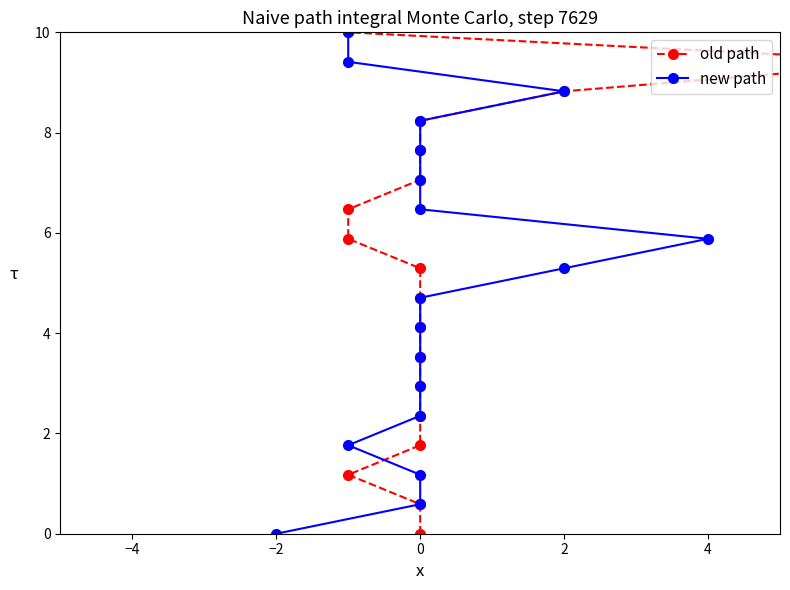

What is the difference between the new path values at 2 and 0?

1.8